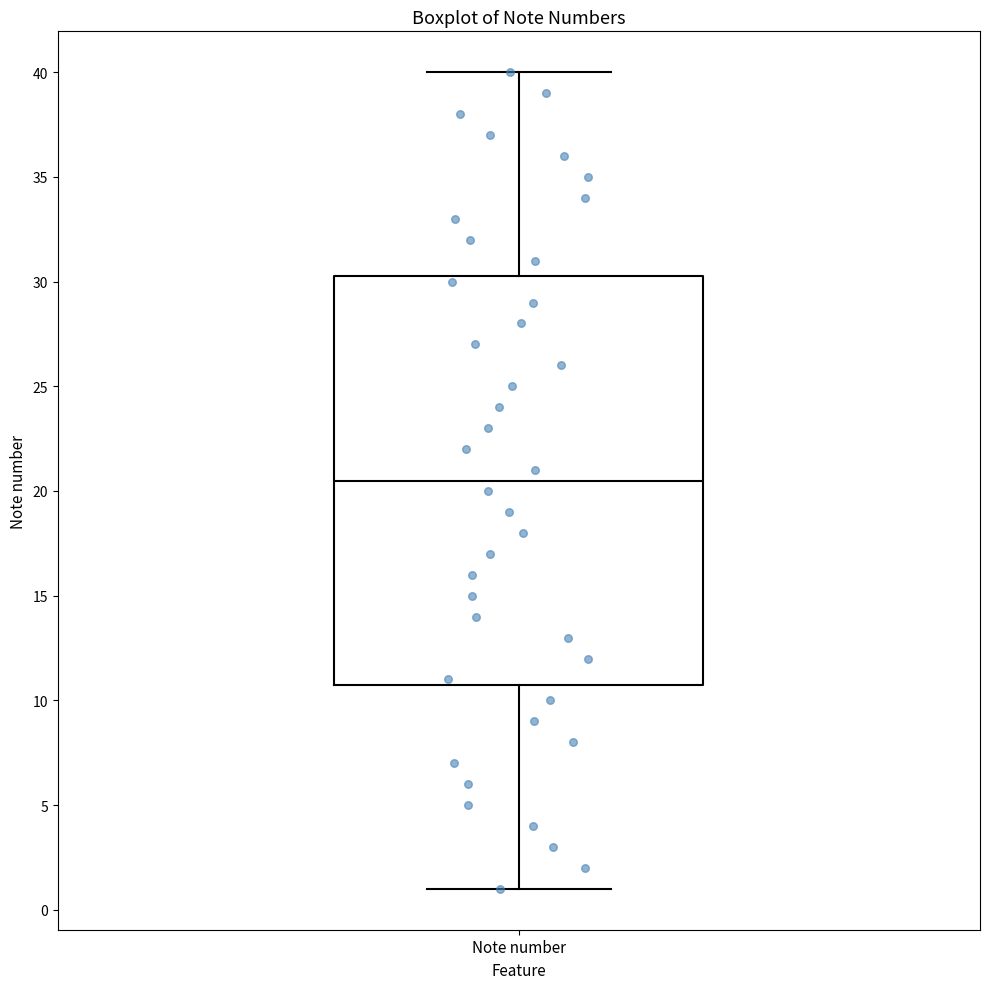

Transcribe this box plot: give where the median line is, the range the box spans, and where the two whiskers end, as read against the y-axis. The values are not printed on the chart, so give them approximately, as read against the axis.

median 20.5, box 11.0 to 30.5, whiskers 1.0 to 40.0